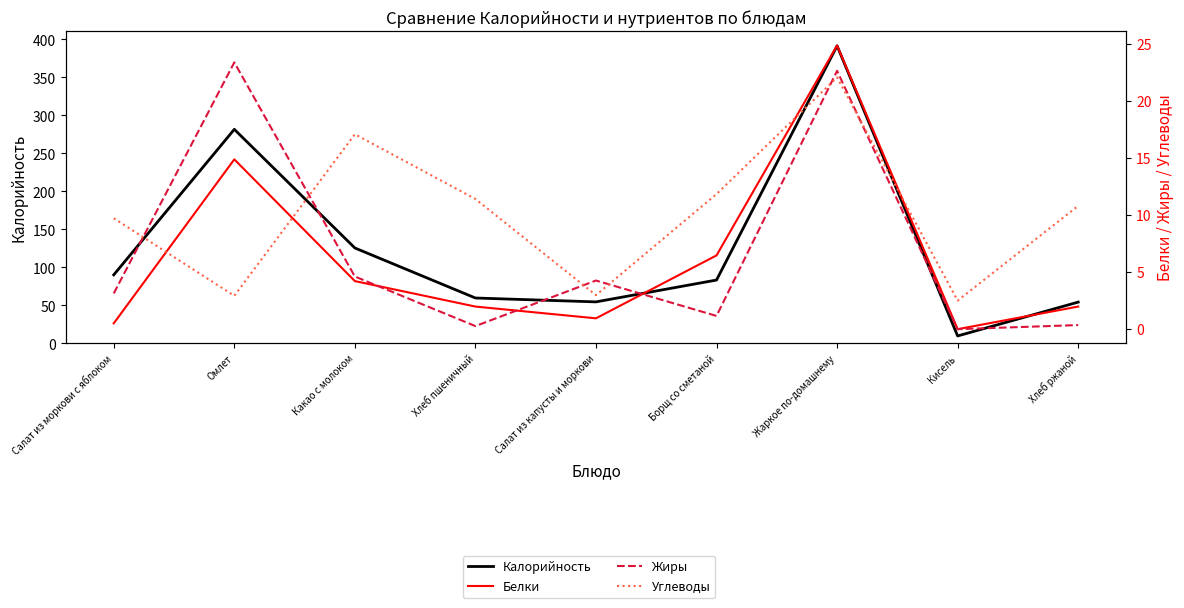

What is the average value of the Углеводы series?

10.1